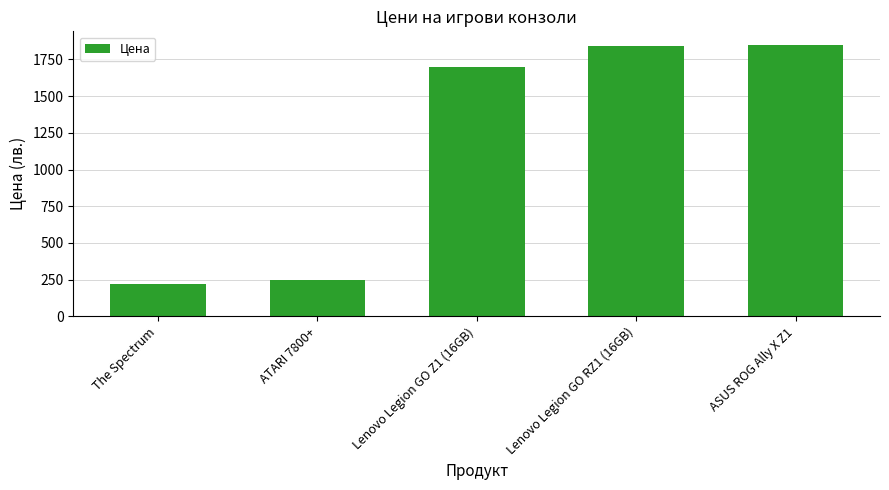

How many categories are shown in the chart?

5